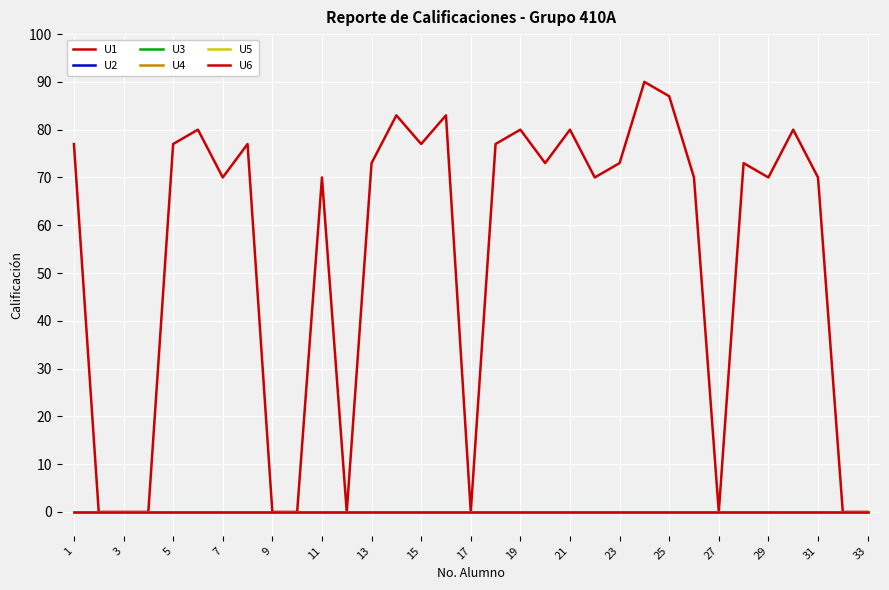

True or false: U5 and U3 intersect in this chart.

False